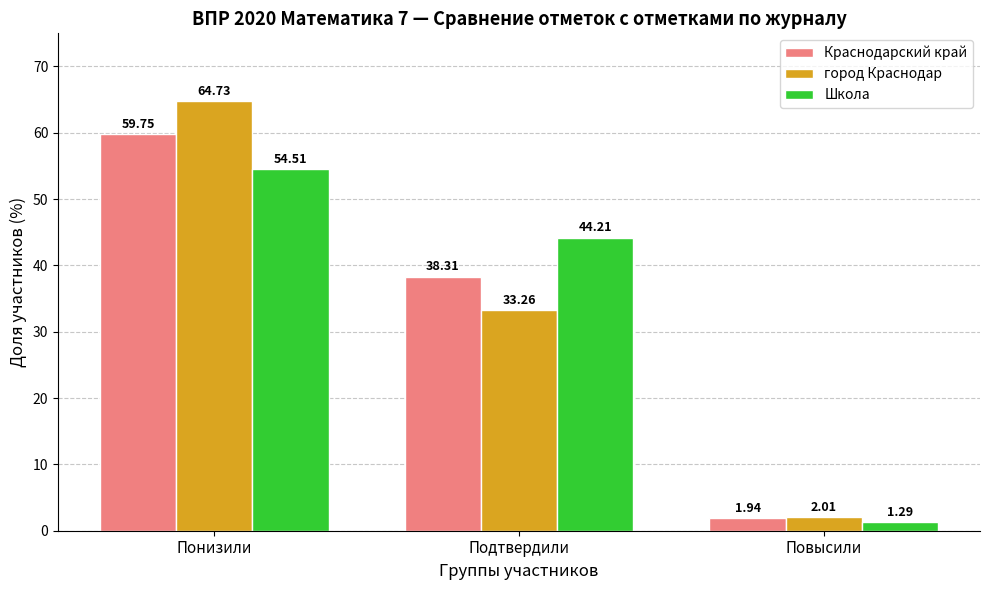

What is the sum of all Школа values?

100.0